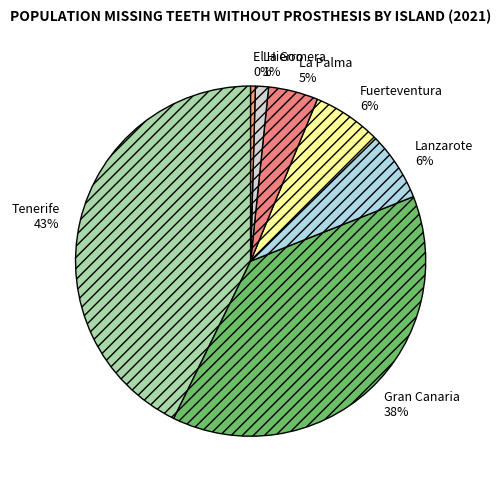

Do Tenerife and La Gomera together represent more than half of the pie?

No